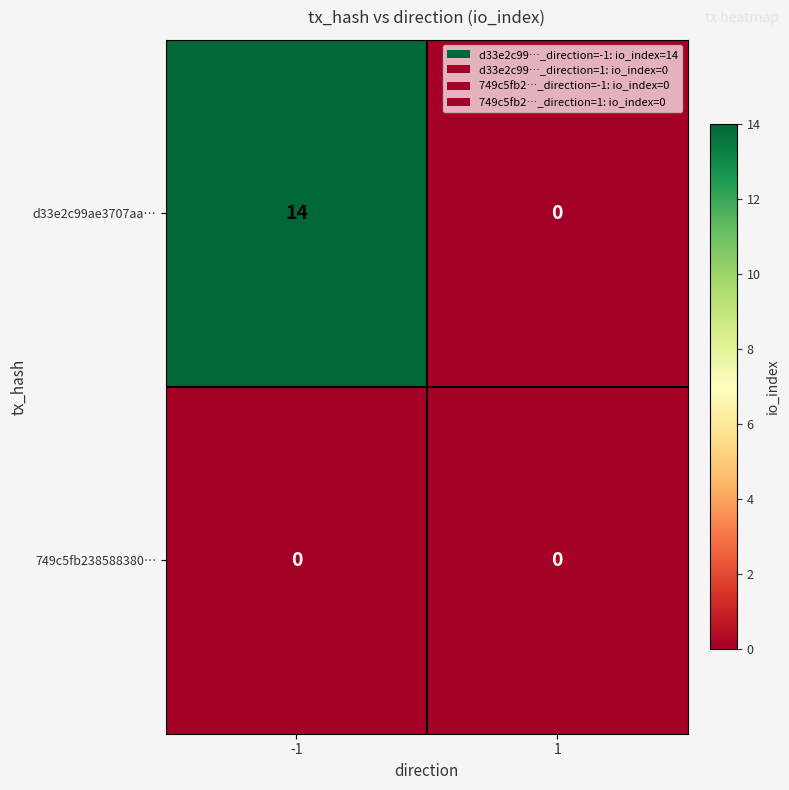

Which series has the largest range (max minus min)?

d33e2c99ae3707aa…